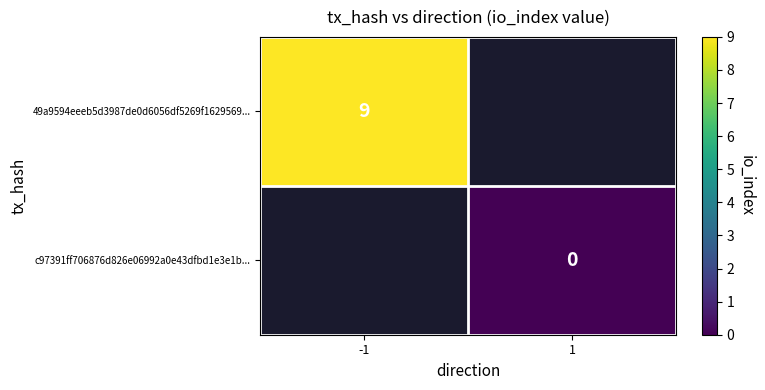

Is it true that 49a9594eeeb5d3987de0d6056df5269f1629569... equals 9 at -1?

True